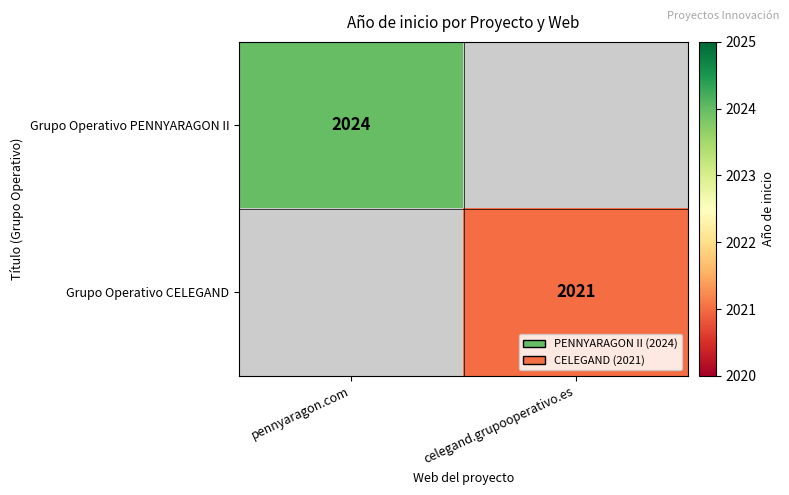

The Grupo Operativo CELEGAND series shows 2773 at celegand.grupooperativo.es. True or false?

False